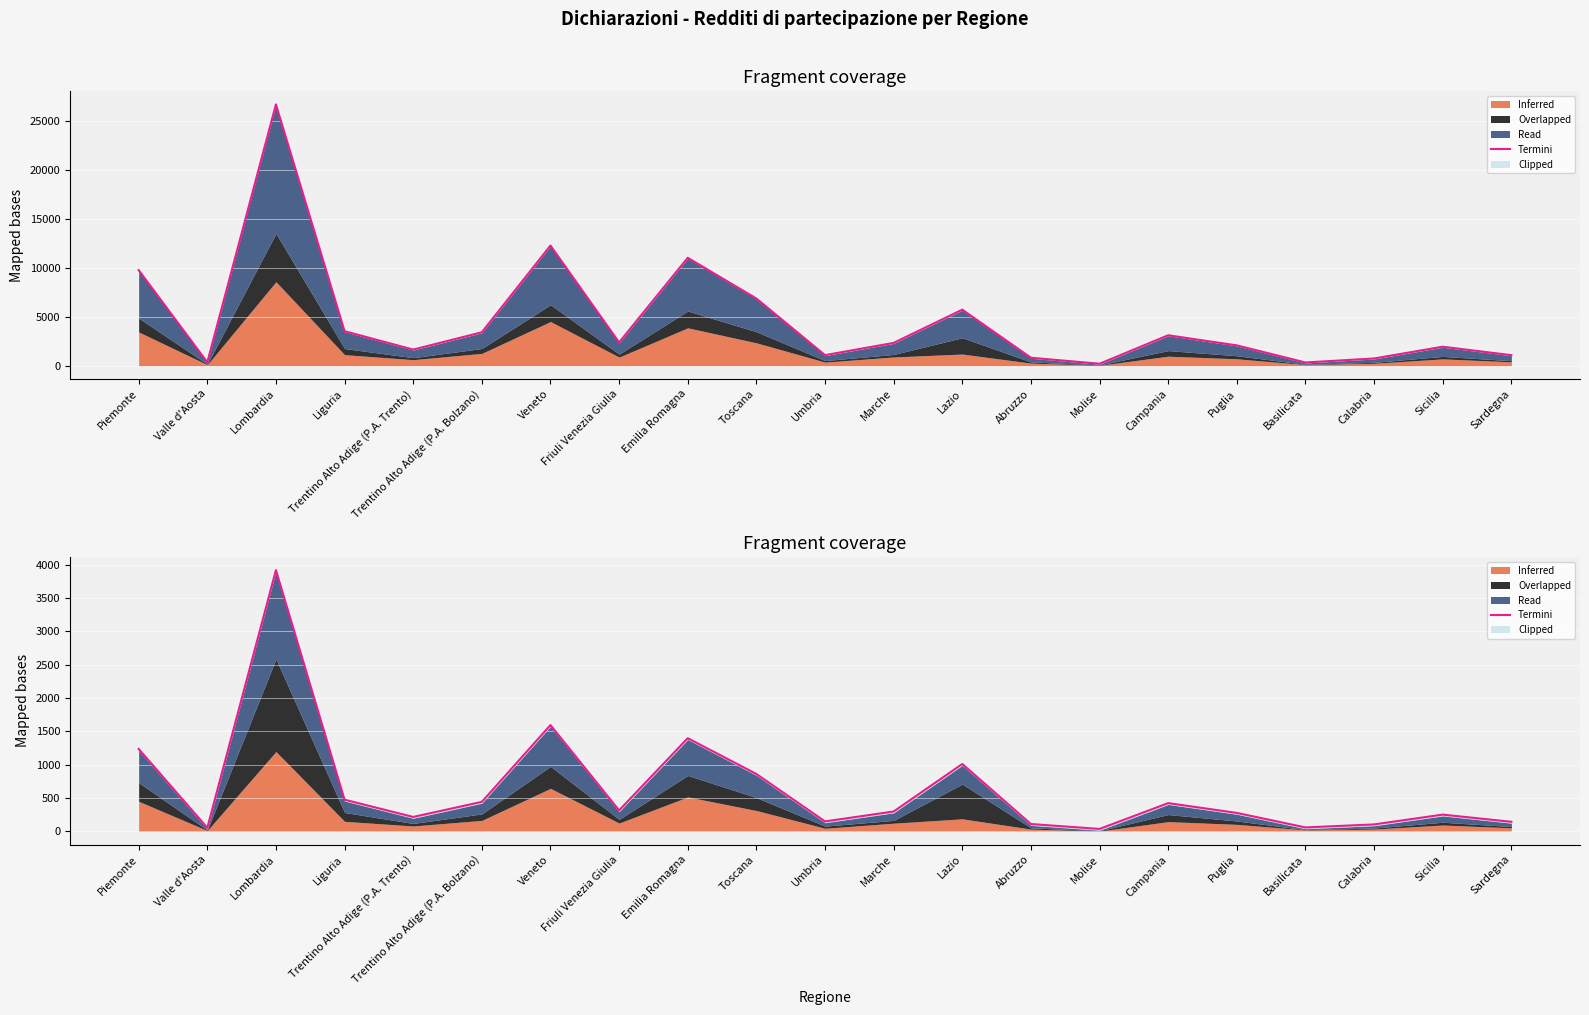

What is the value of the 7th point from the left?

1594.4